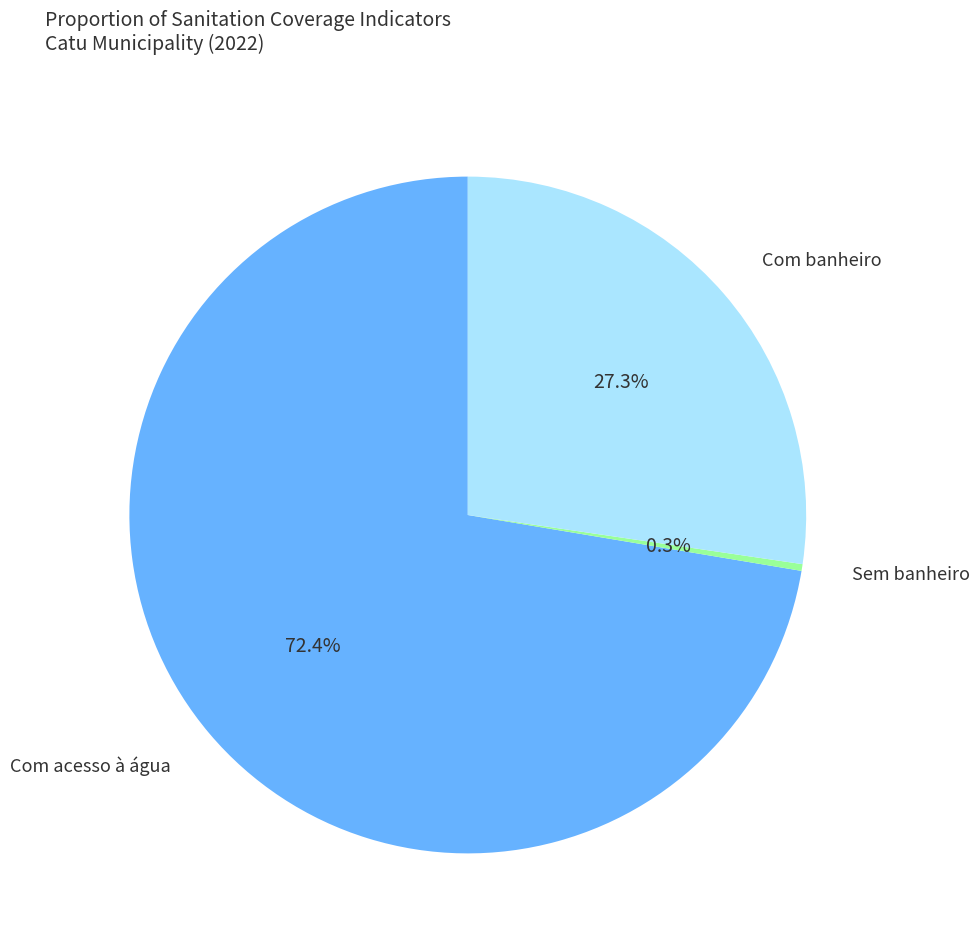

Is there any slice that represents more than half of the pie?

Yes